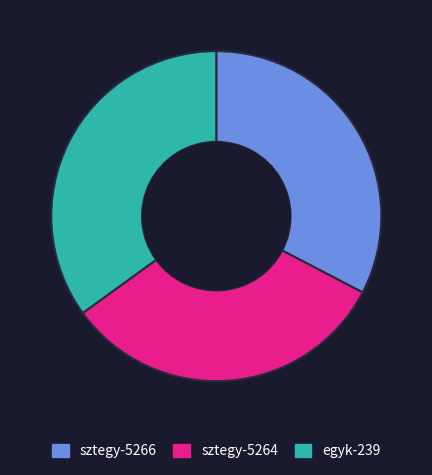

The sztegy-5264 slice represents 32% of the pie. True or false?

True